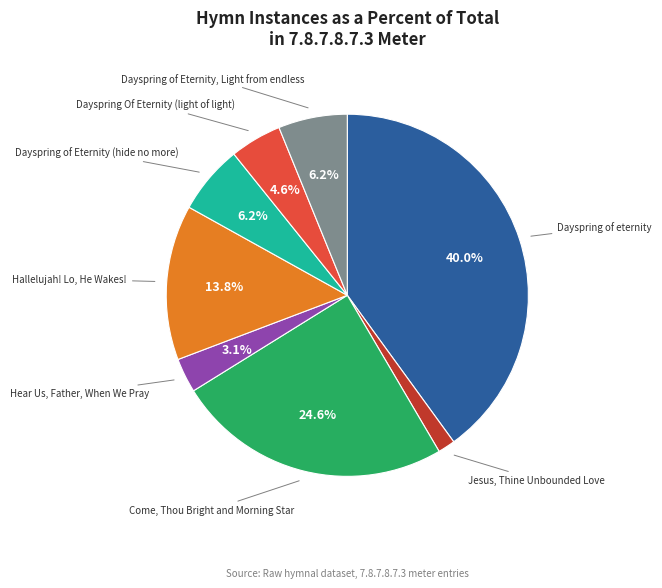

Is there a majority slice in this chart?

No